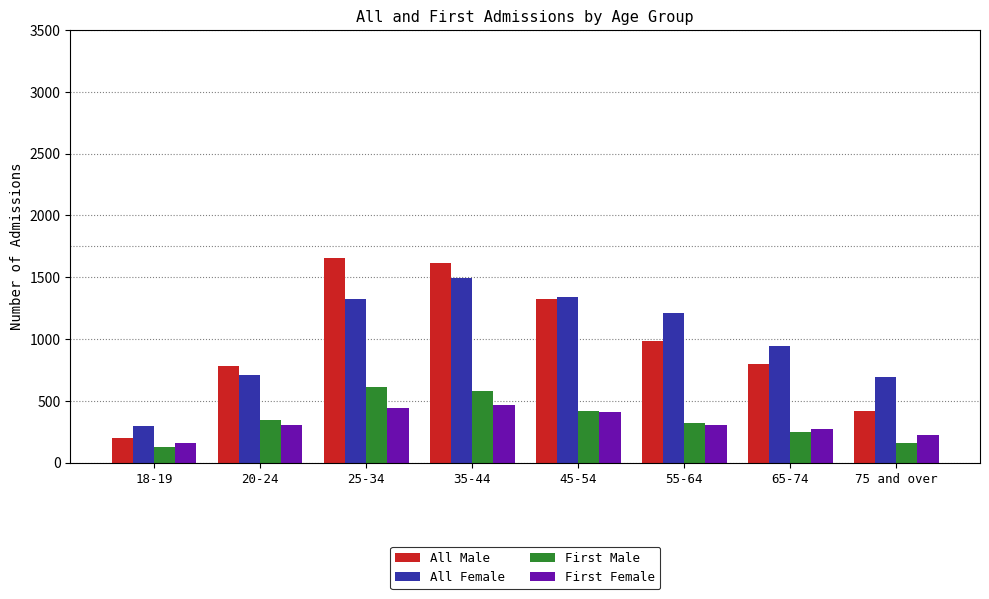

List the series in order of their peak value, lowest first.

First Female, First Male, All Female, All Male